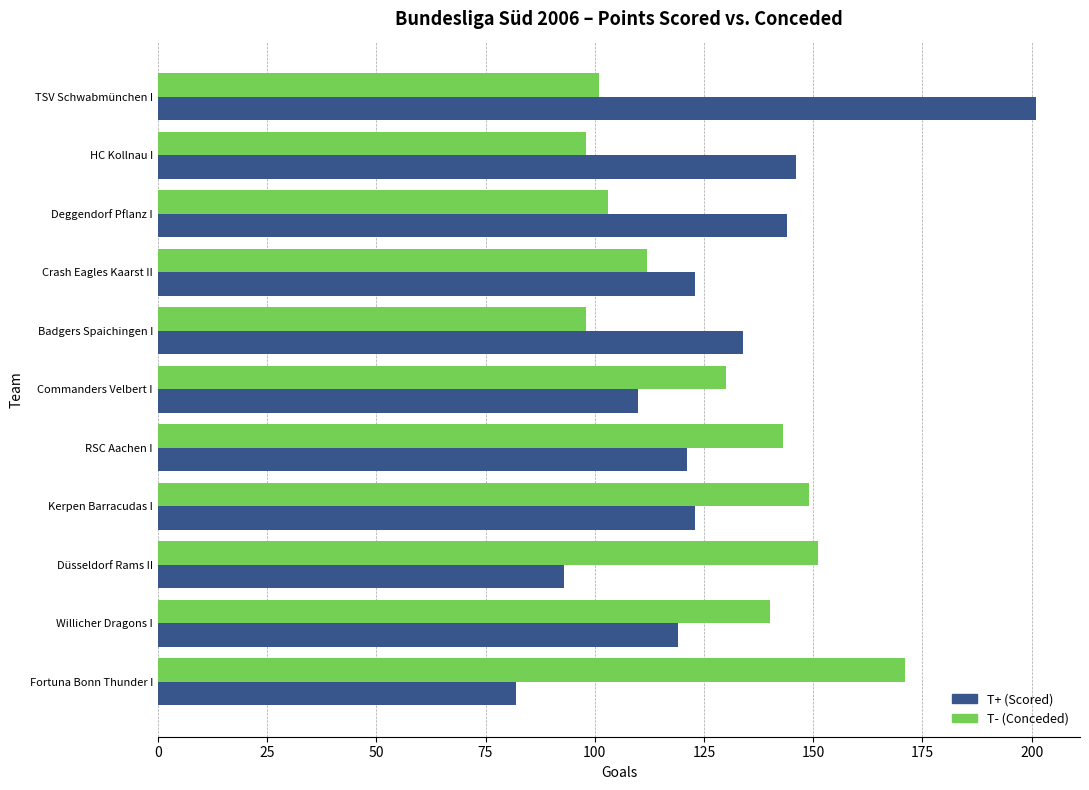

What is the spread (max minus min) of values at Fortuna Bonn Thunder I?

89